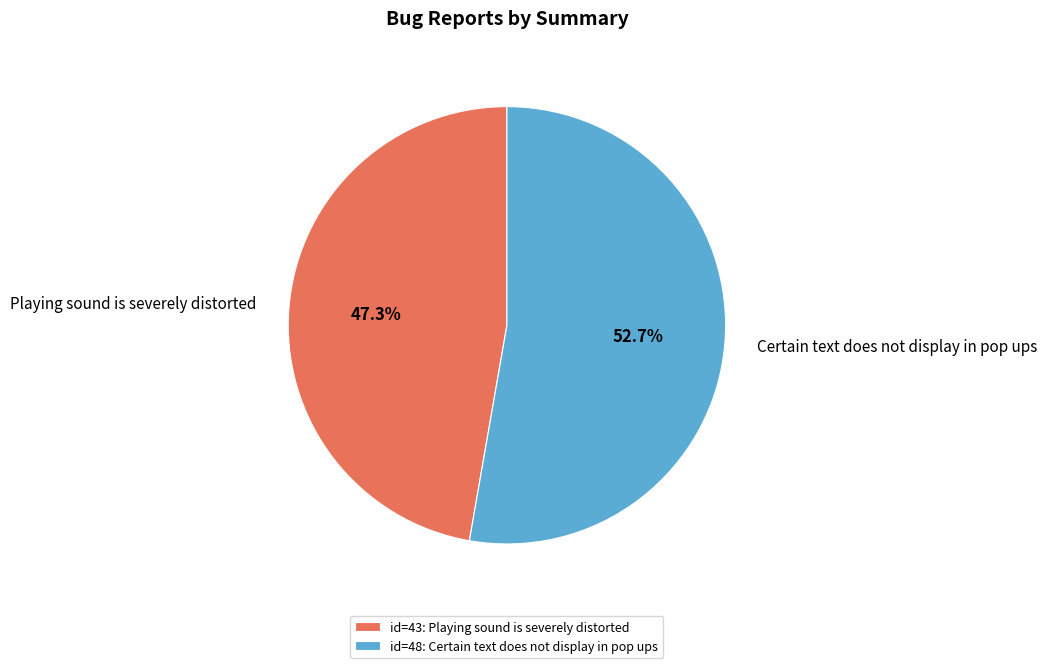

What is the ratio of the value at Certain text does not display in pop ups to the value at Playing sound is severely distorted?

1.1